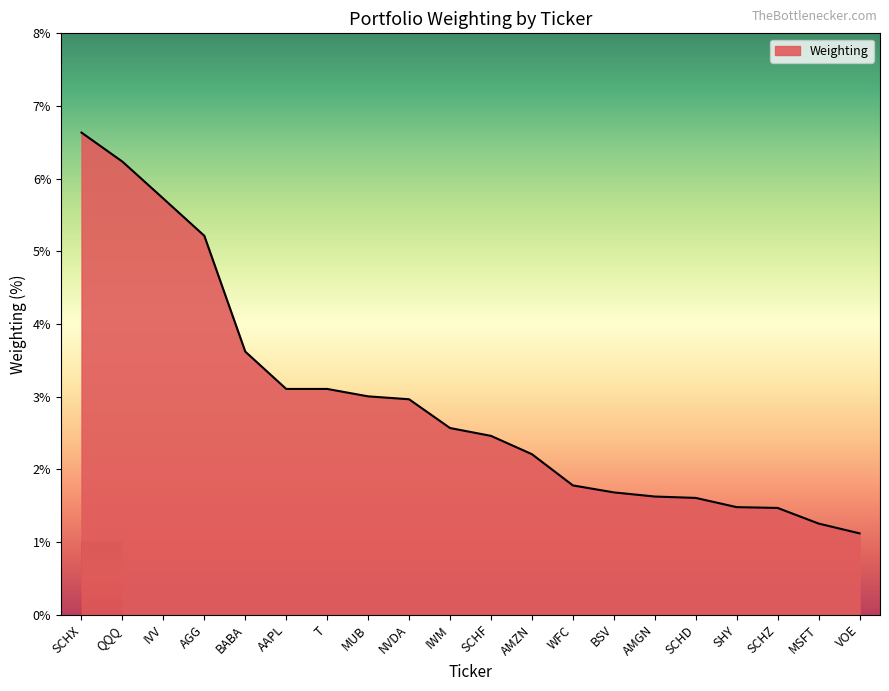

True or false: the data shows 1.6 at AMGN.

True